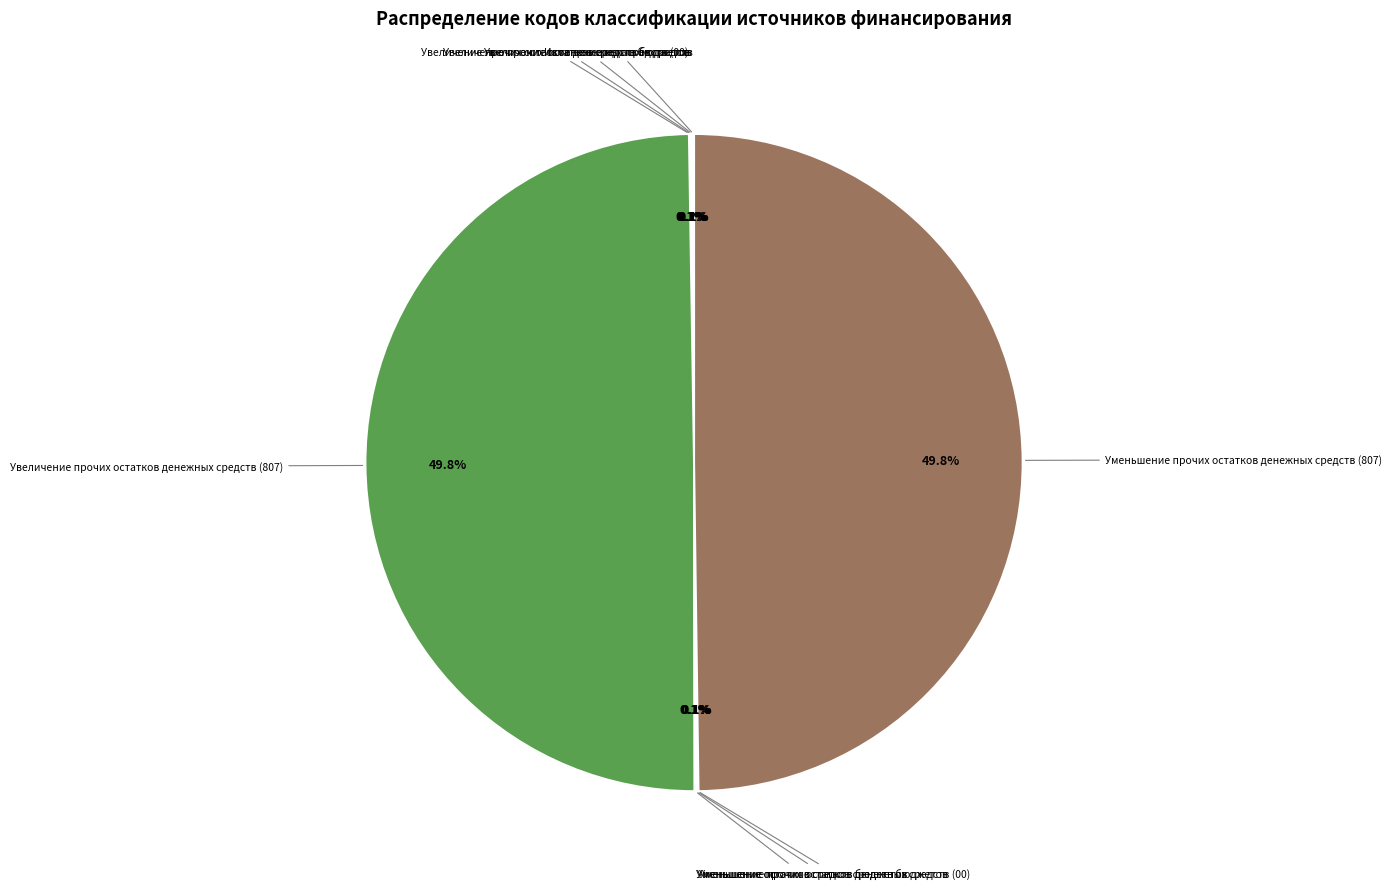

How many segments does this pie chart have?

9